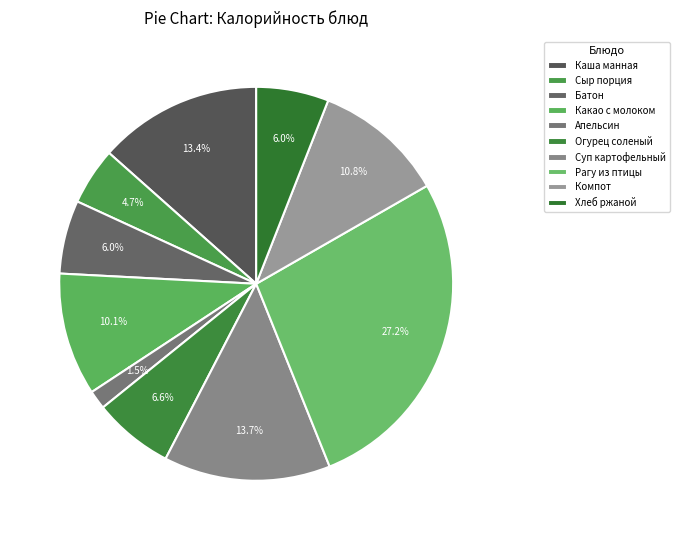

To the nearest percent, what is the average slice percentage?

10%